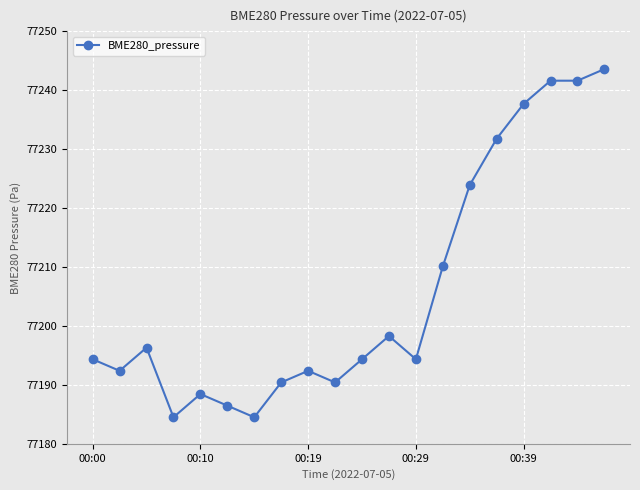

Reading left to right, what are all the values shown in this chart?

77194.3	77192.4	77196.3	77184.5	77188.4	77186.5	77184.5	77190.4	77192.4	77190.4	77194.3	77198.3	77194.3	77210.1	77223.9	77231.8	77237.7	77241.6	77241.6	77243.6